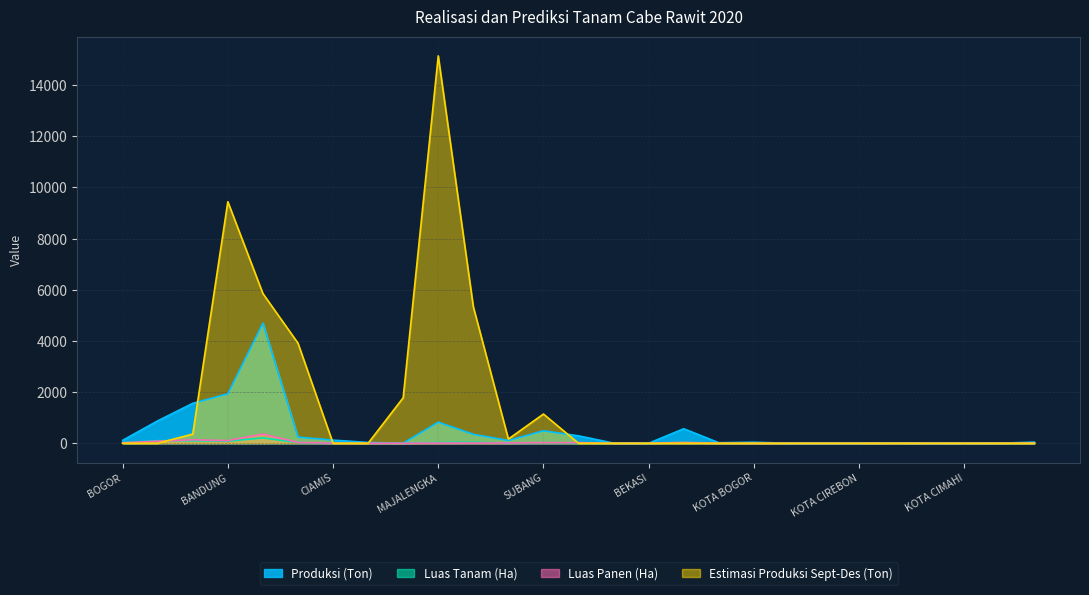

How many interior local peaks does the Produksi (Ton) series have?

6